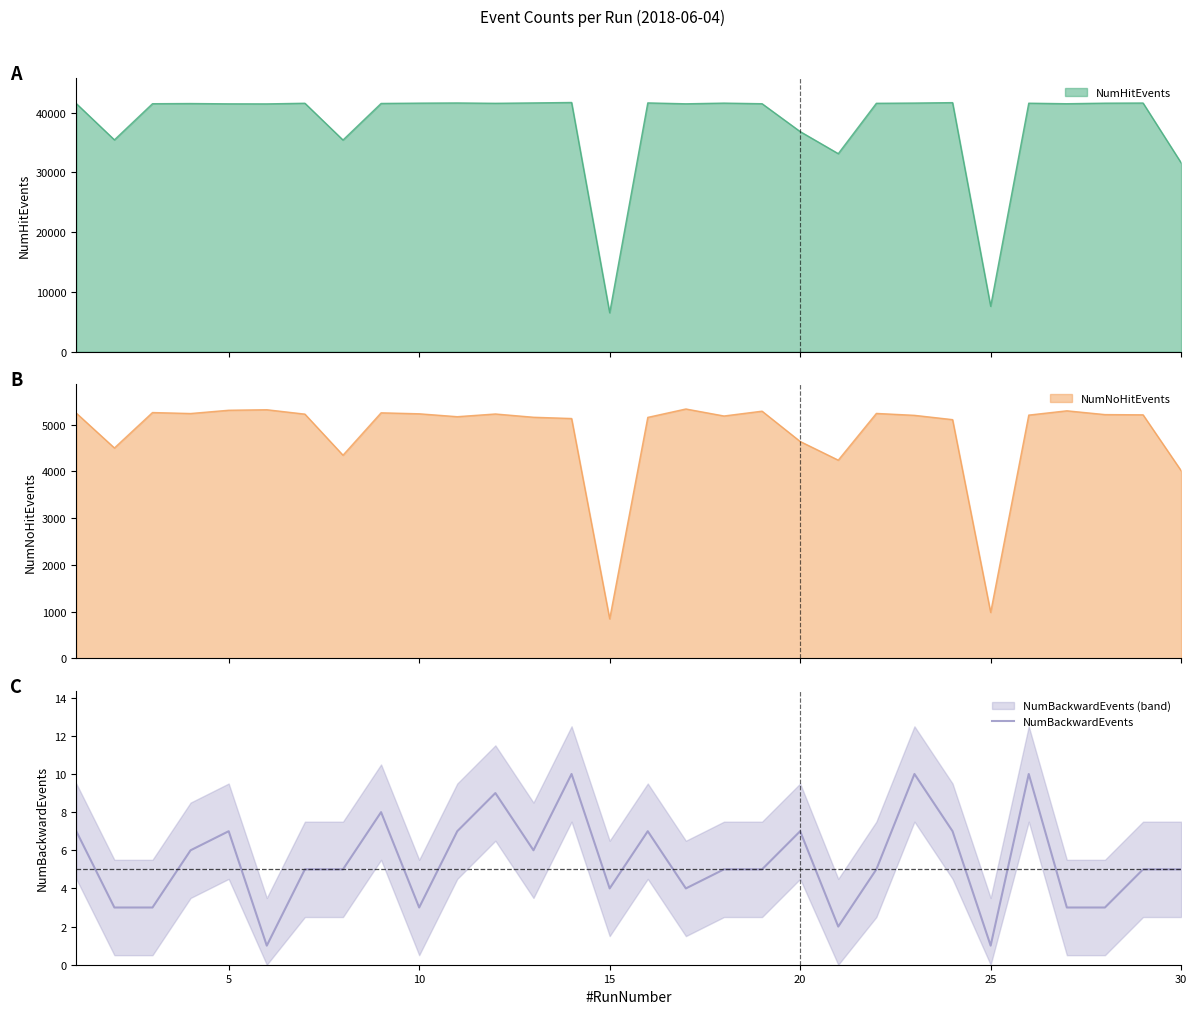

The NumBackwardEvents series shows 7 at 20. True or false?

True